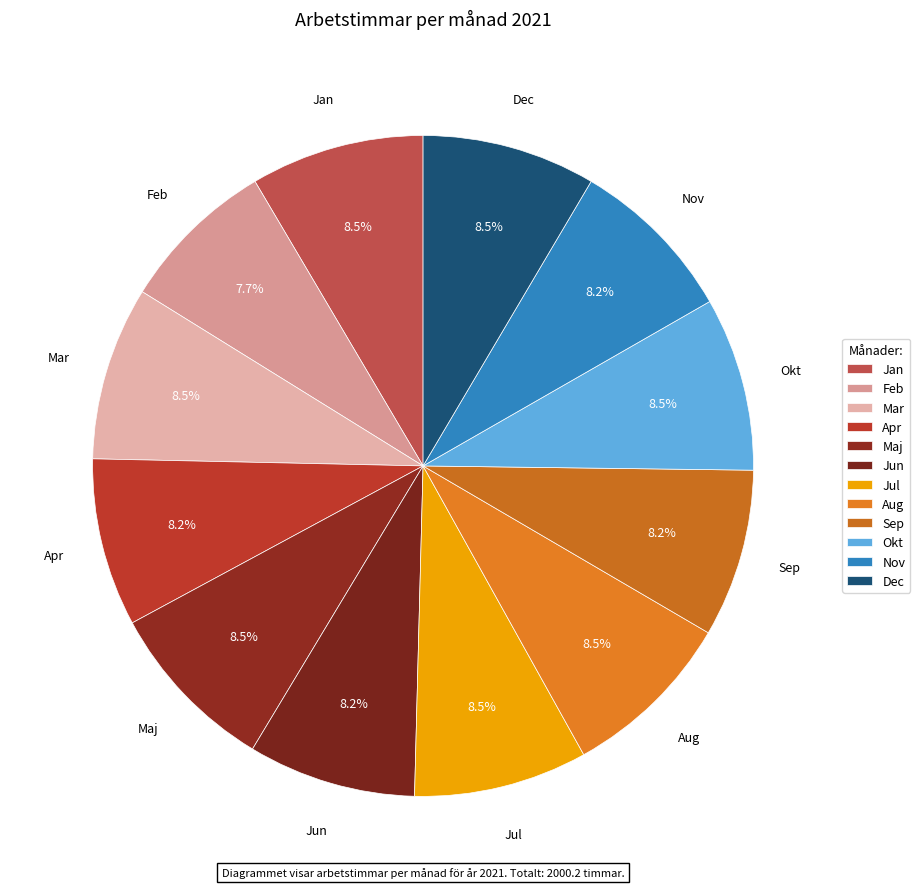

Count the number of slices in the pie.

12